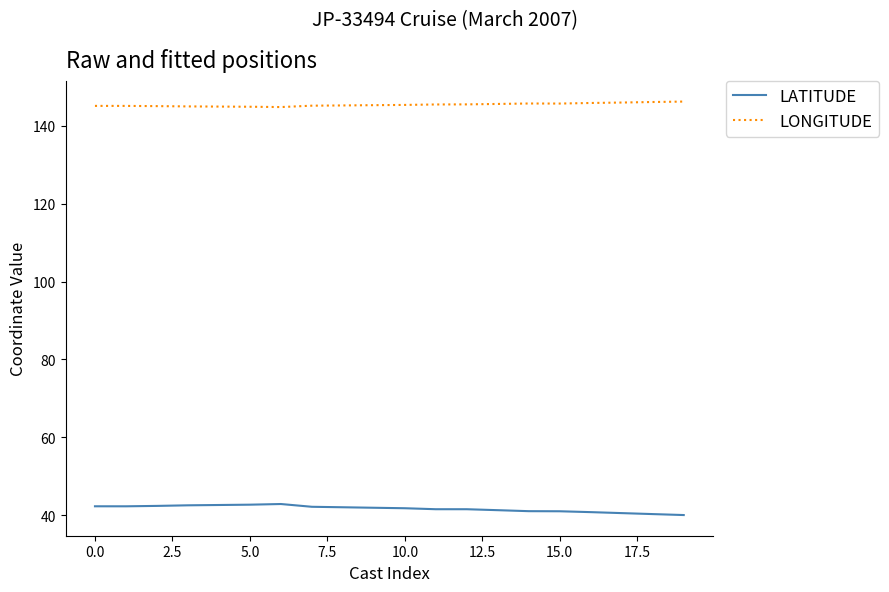

How many categories are shown in the chart?

20